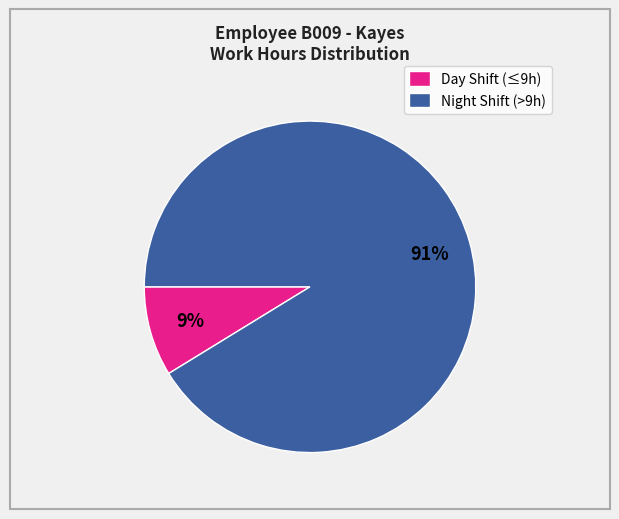

Which slice is the smallest?

Day Shift (≤9h)